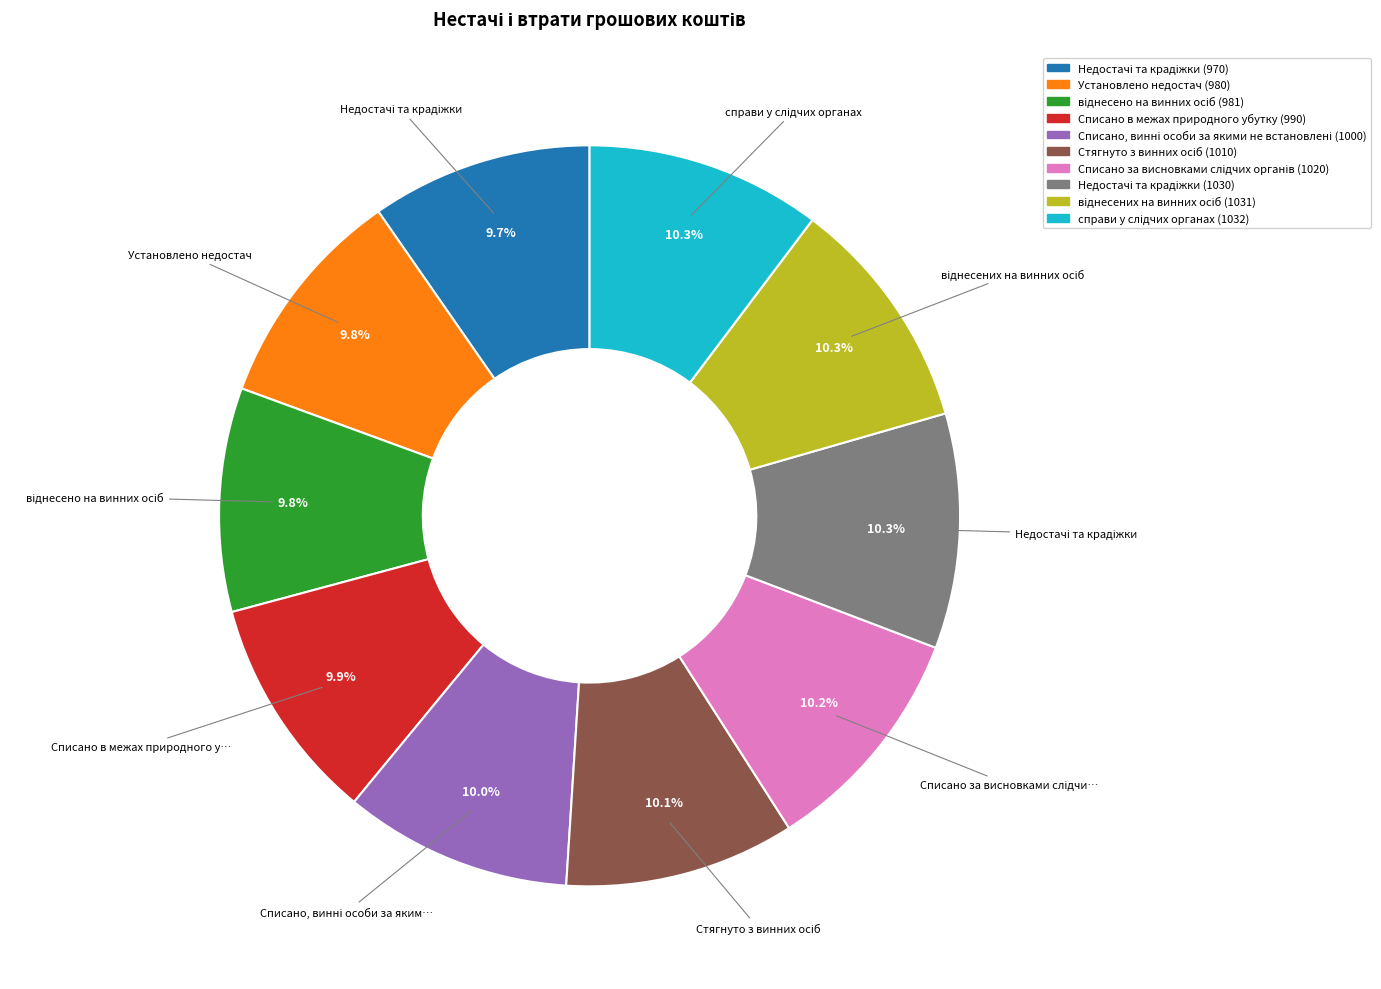

Is there a majority slice in this chart?

No